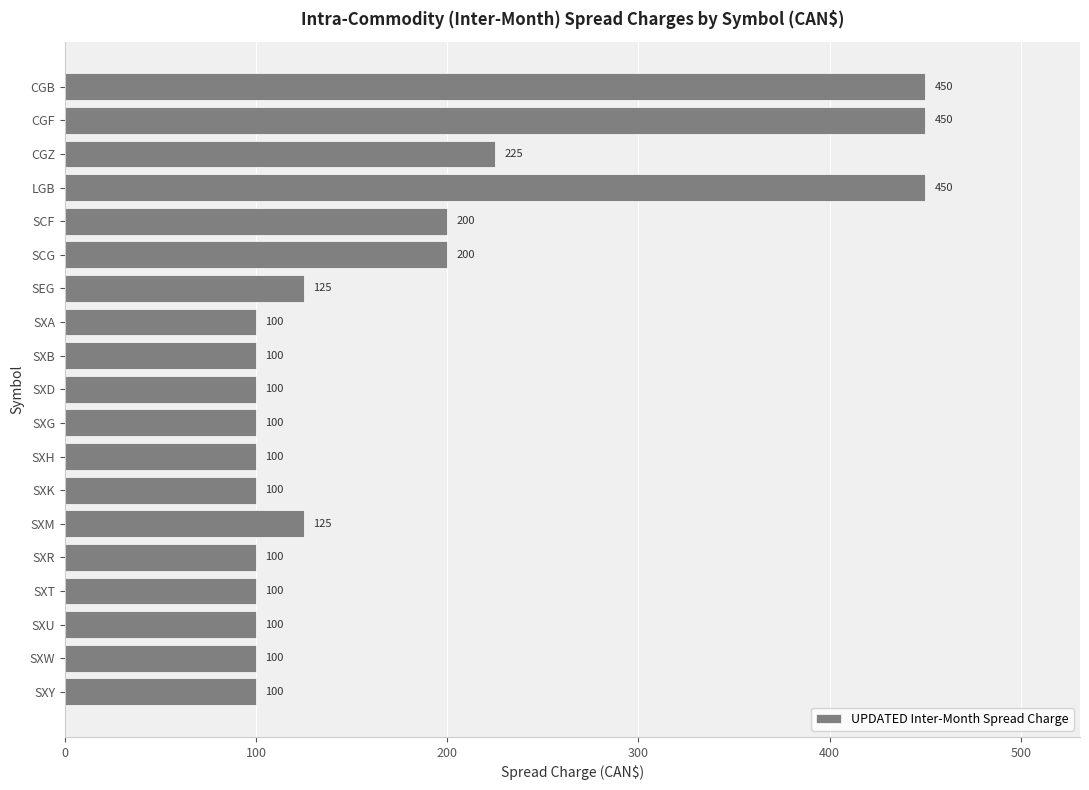

What is the difference between the second highest and second lowest values?

350